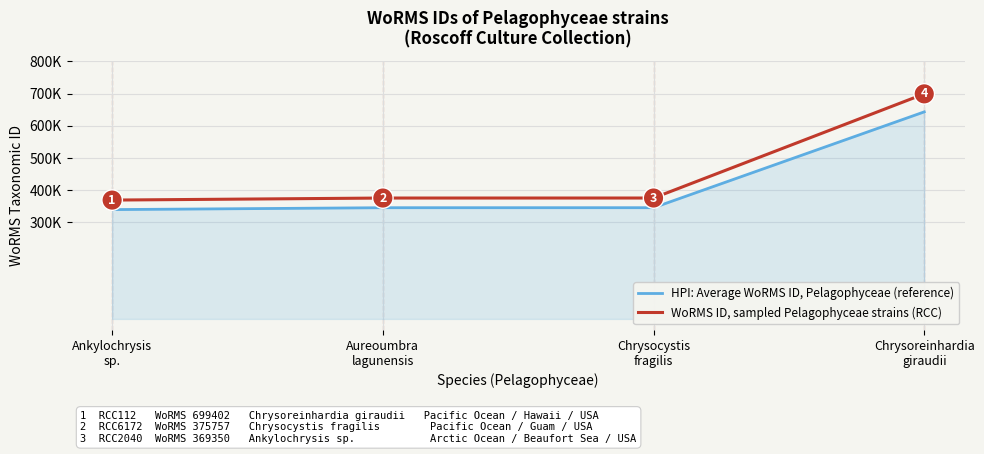

What is the difference between the maximum and minimum values in the WoRMS ID, sampled Pelagophyceae strains (RCC) series?

330052.0